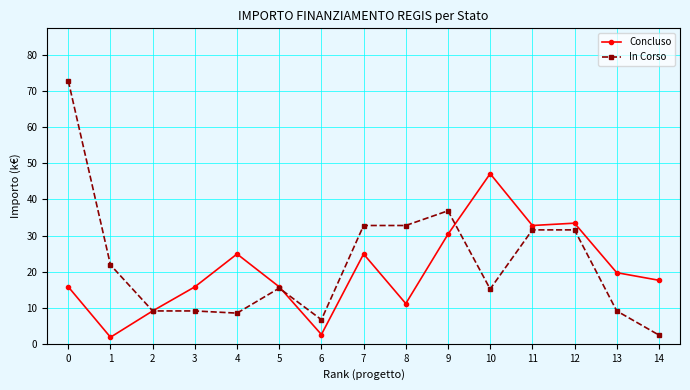

At 13, list the series in order from smallest to largest.

In Corso, Concluso